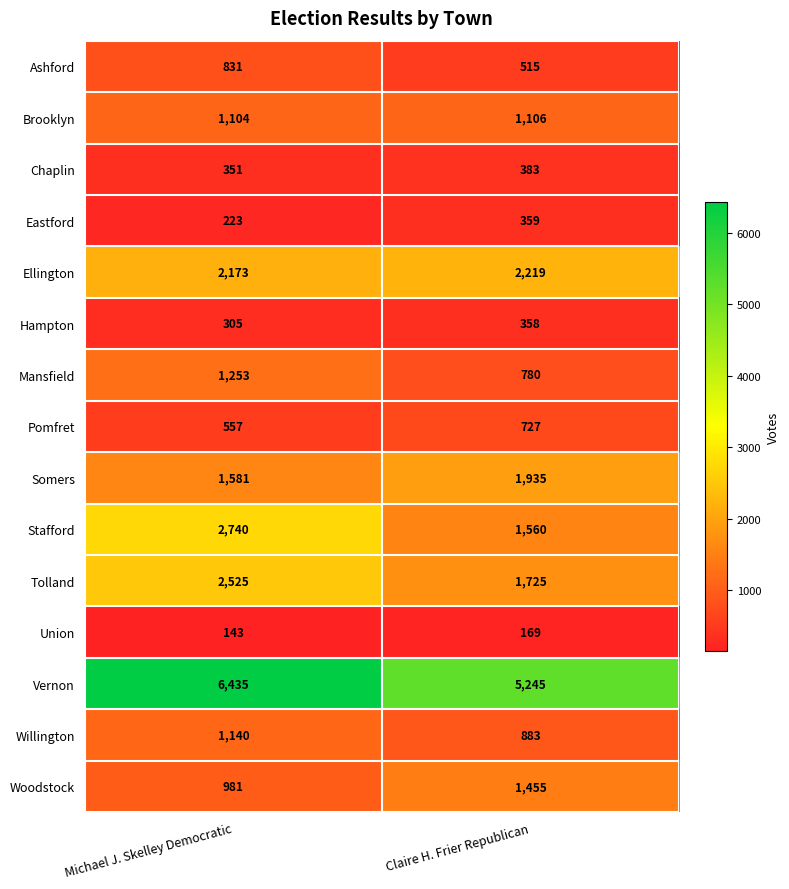

How many distinct data groups are displayed?

15